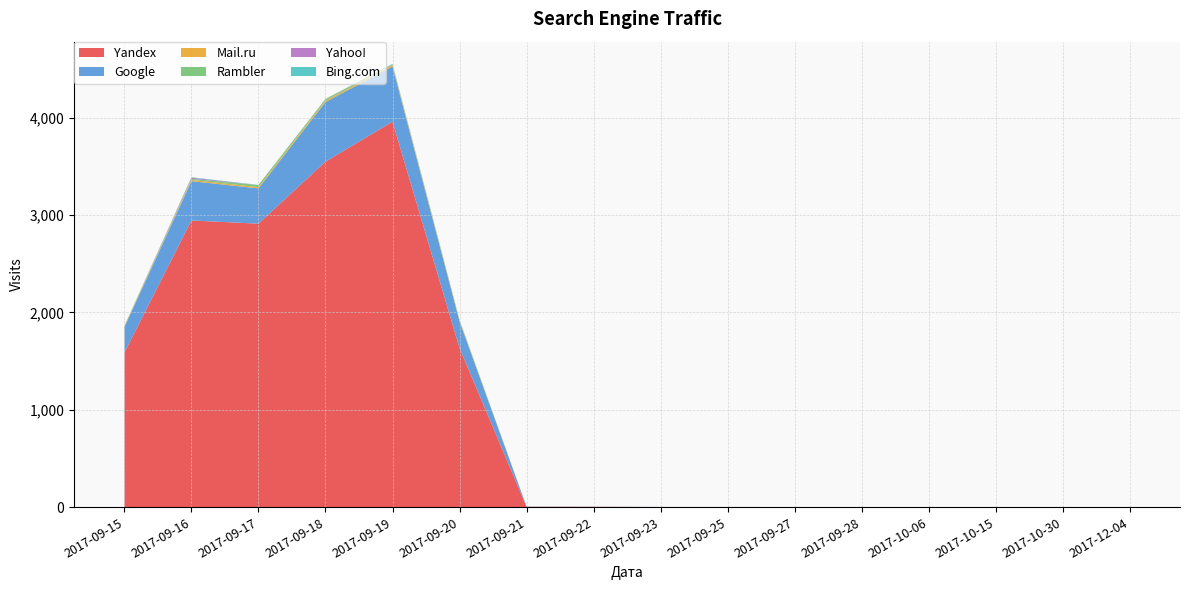

Reading left to right, what are all the values shown in this chart?

Yandex: 1587	2943	2910	3547	3957	1633	4	4	1	1	0	0	0	0	0	0
Google: 261	404	362	612	566	274	2	1	1	1	1	1	1	1	1	1
Mail.ru: 6	12	14	15	15	9	0	0	0	0	0	0	0	0	0	0
Rambler: 7	11	21	15	8	8	0	0	0	0	0	0	0	0	0	0
Yahoo!: 0	12	0	1	2	0	0	0	0	0	0	0	0	0	0	0
Bing.com: 1	5	1	1	3	0	0	0	0	0	0	0	0	0	0	0